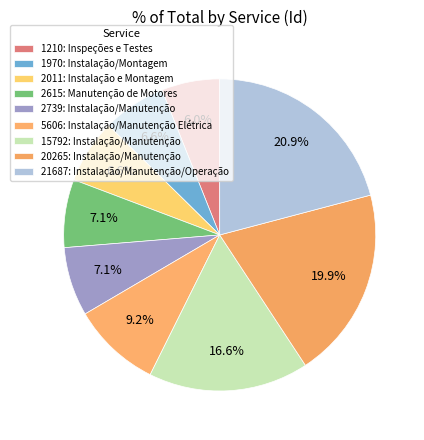

Do 2615: Manutenção de Motores and 21687: Instalação/Manutenção/Operação together represent more than half of the pie?

No